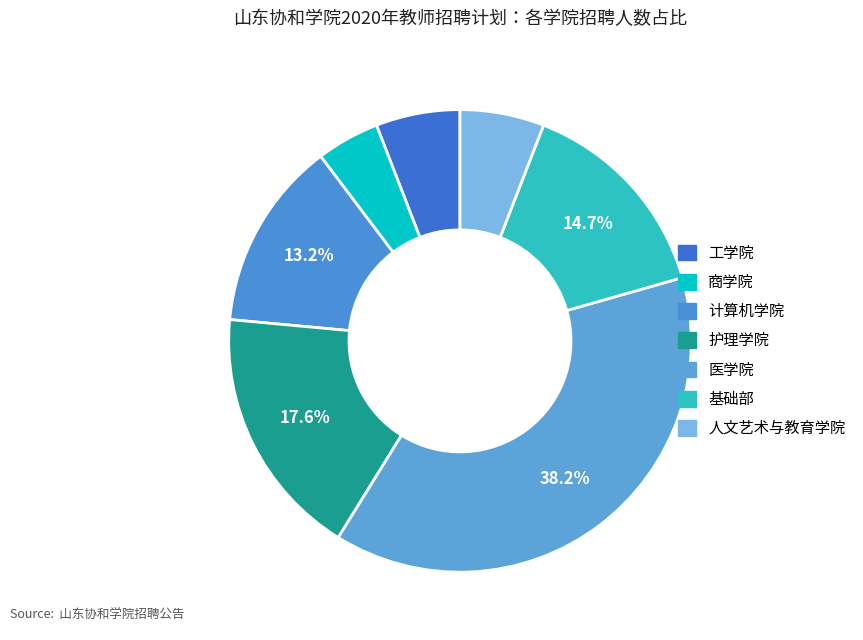

Count the number of slices in the pie.

7